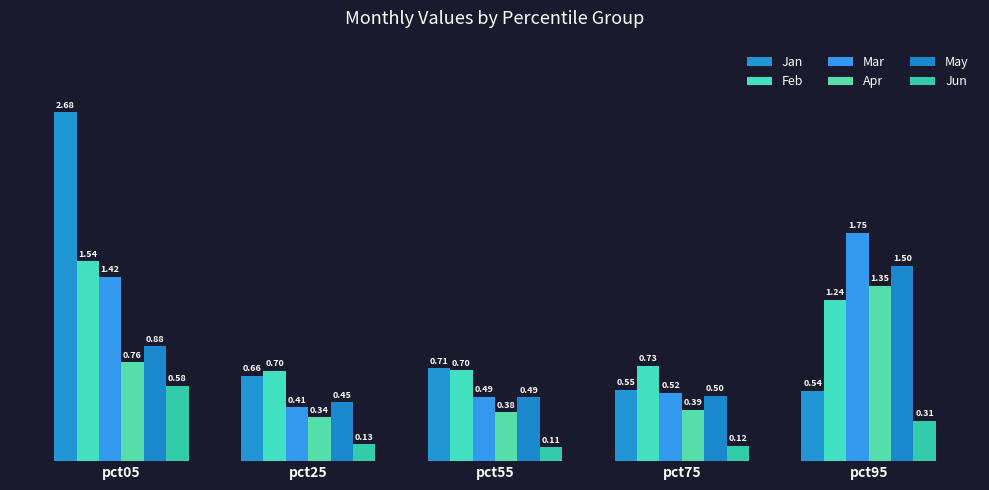

What is the total value across all series at pct55?

2.9